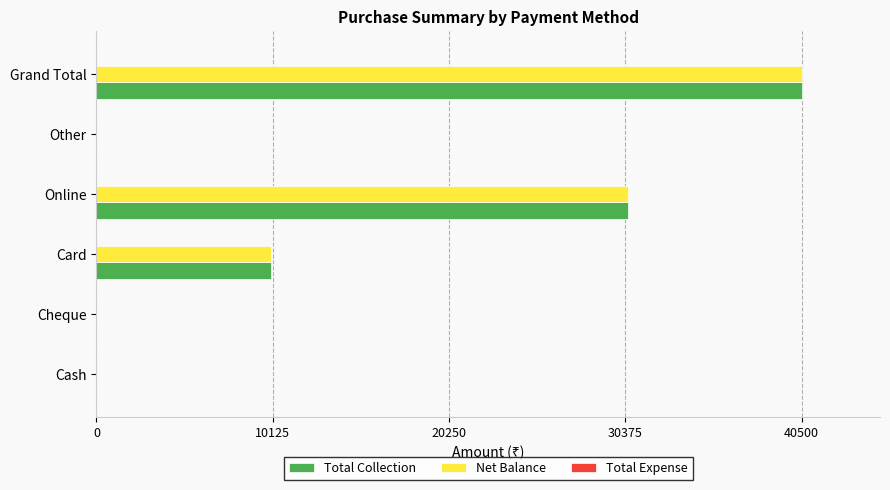

The Total Collection series shows -25349 at Cheque. True or false?

False